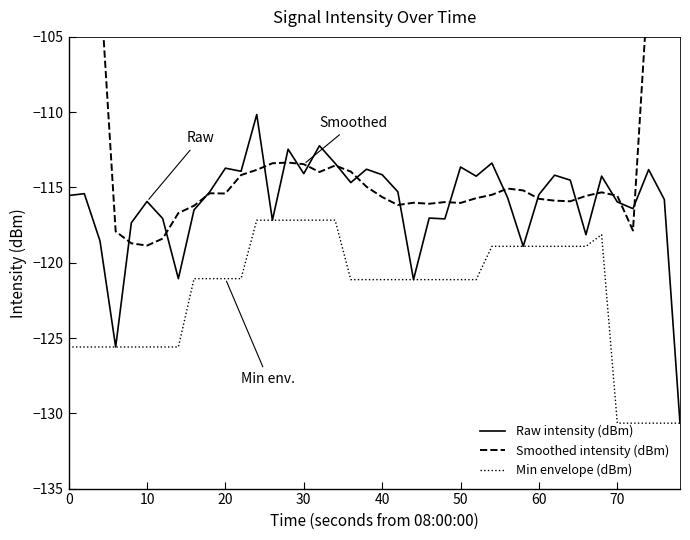

The value of Raw intensity (dBm) at 0 is -42.0. True or false?

False